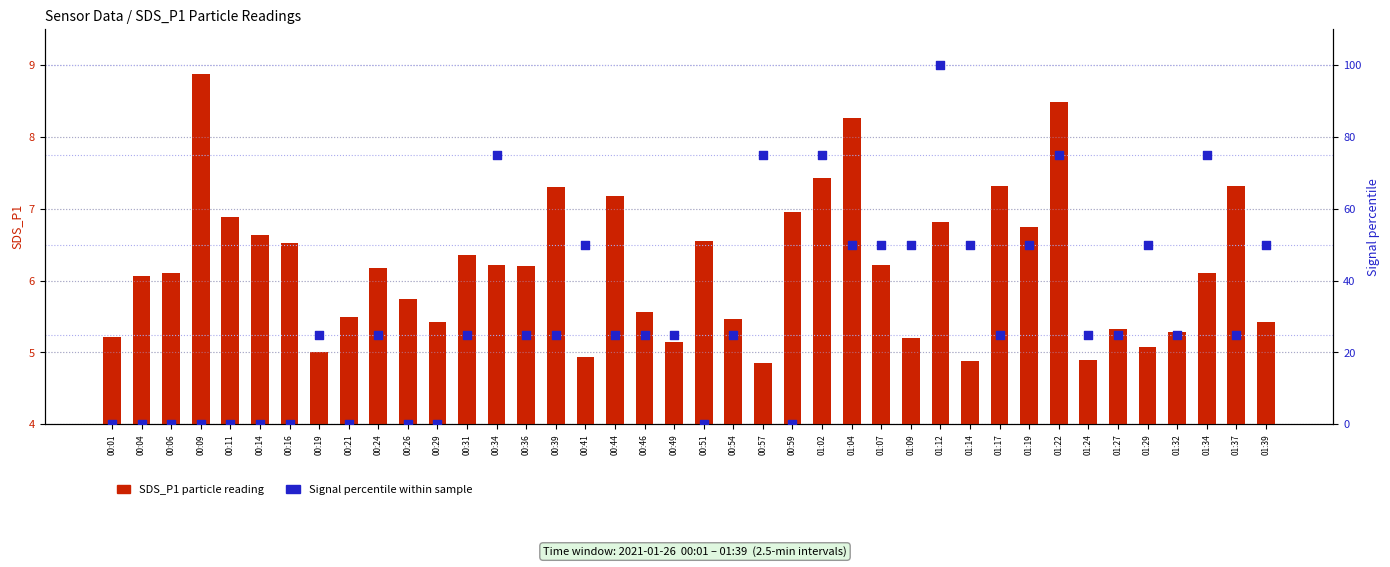

Which series has the widest spread of Y values?

Signal (percentile)